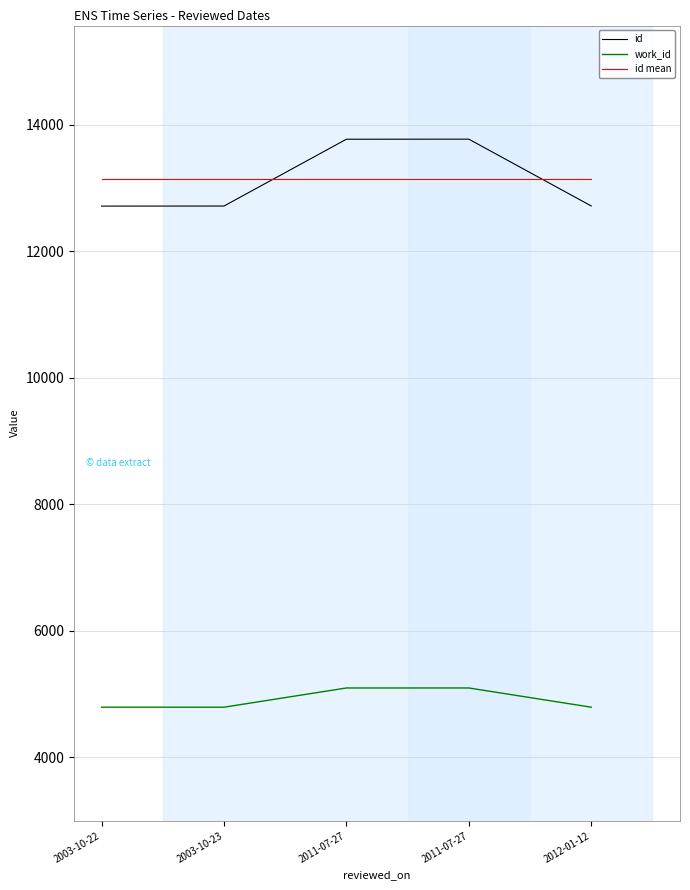

True or false: work_id and id cross at least once.

False